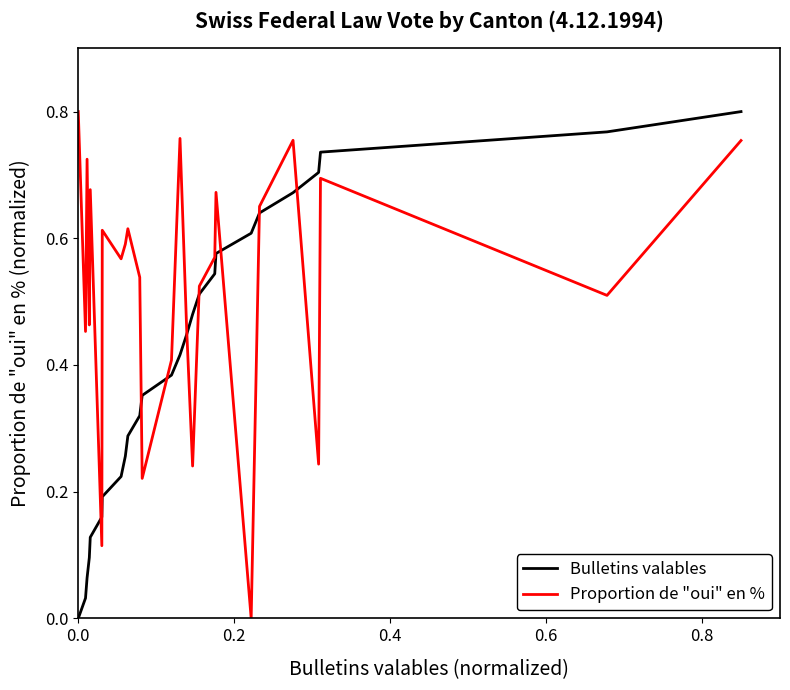

True or false: Proportion de "oui" en % has more than 2 points higher than both neighbors.

True